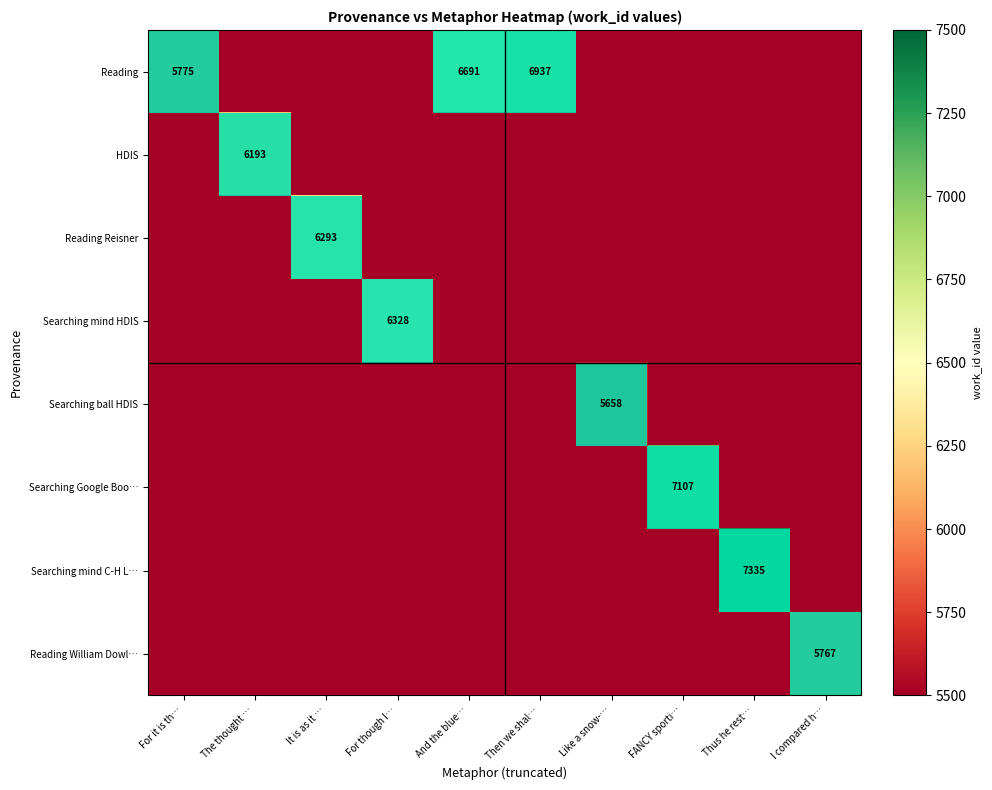

What is the total value across all series at The thought …?

42299